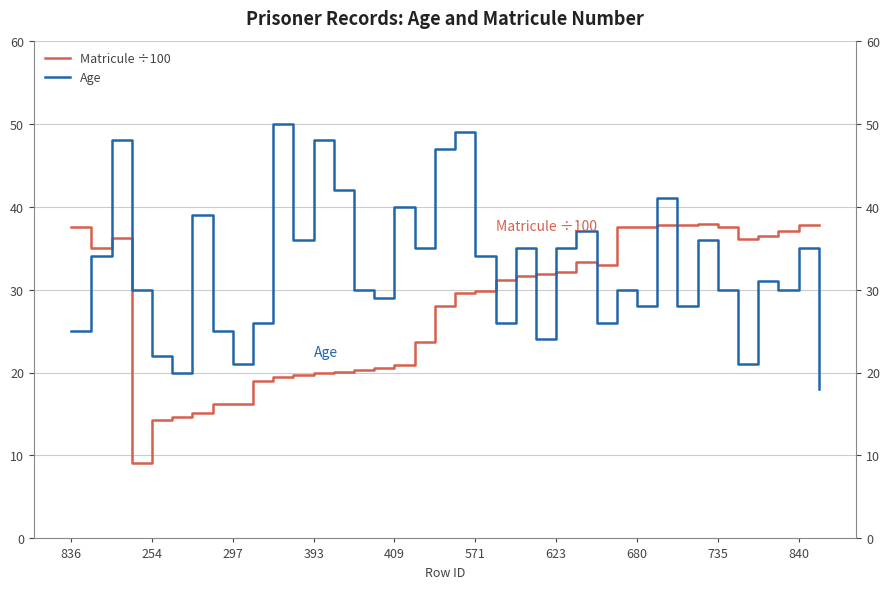

At which category does Matricule ÷100 reach its first local valley?

254